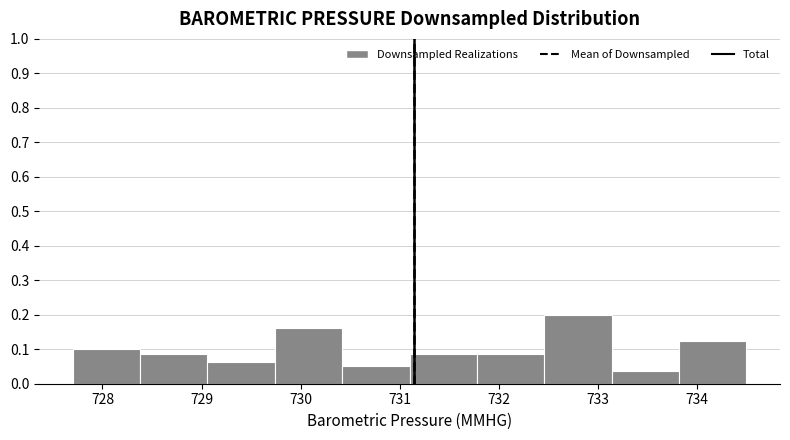

Reading left to right, list every bar in this chart as the range it spans on the x-axis followed by its height. Neither the bar edges nor the heights are printed on the chart, so give them approximately, as read against the axes.

727.70 to 728.38: 0.10
728.38 to 729.06: 0.09
729.06 to 729.74: 0.06
729.74 to 730.42: 0.16
730.42 to 731.10: 0.05
731.10 to 731.78: 0.09
731.78 to 732.46: 0.09
732.46 to 733.14: 0.20
733.14 to 733.82: 0.04
733.82 to 734.50: 0.13